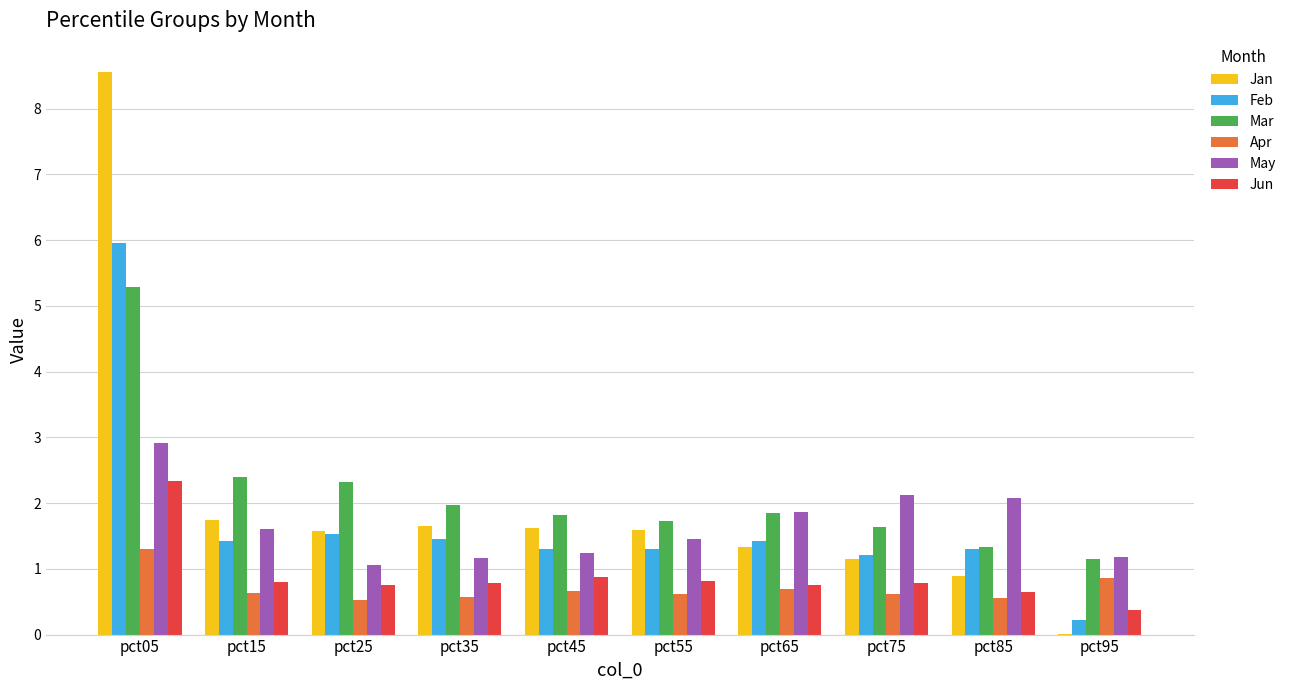

What is the average value of the May series?

1.7